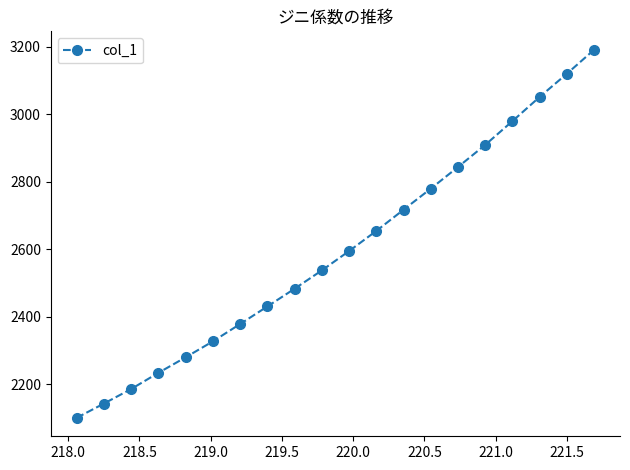

What is the sum of all values?

51937.7